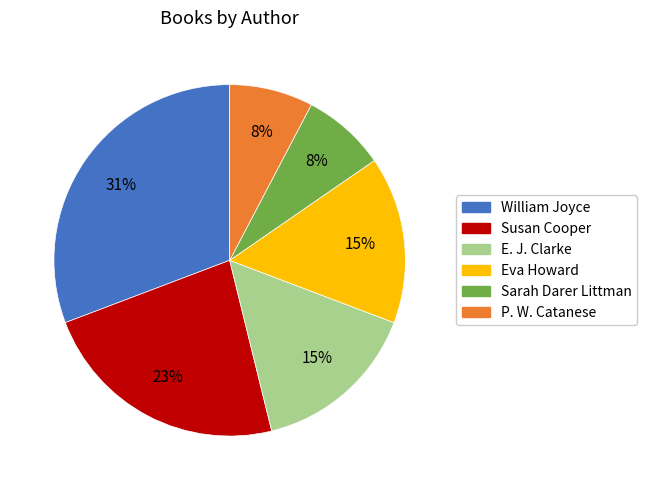

To the nearest percent, what is the average slice percentage?

17%